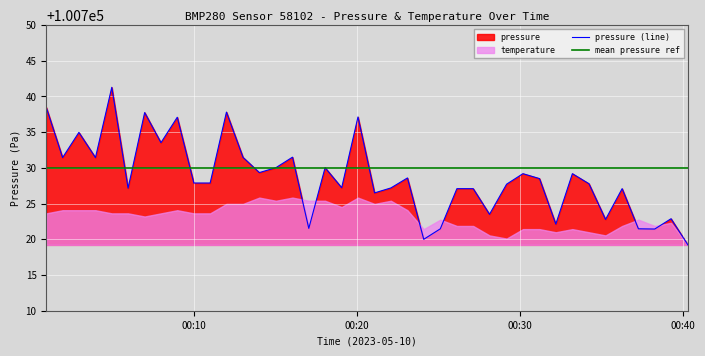

What is the difference between the maximum and second lowest values?

21.3